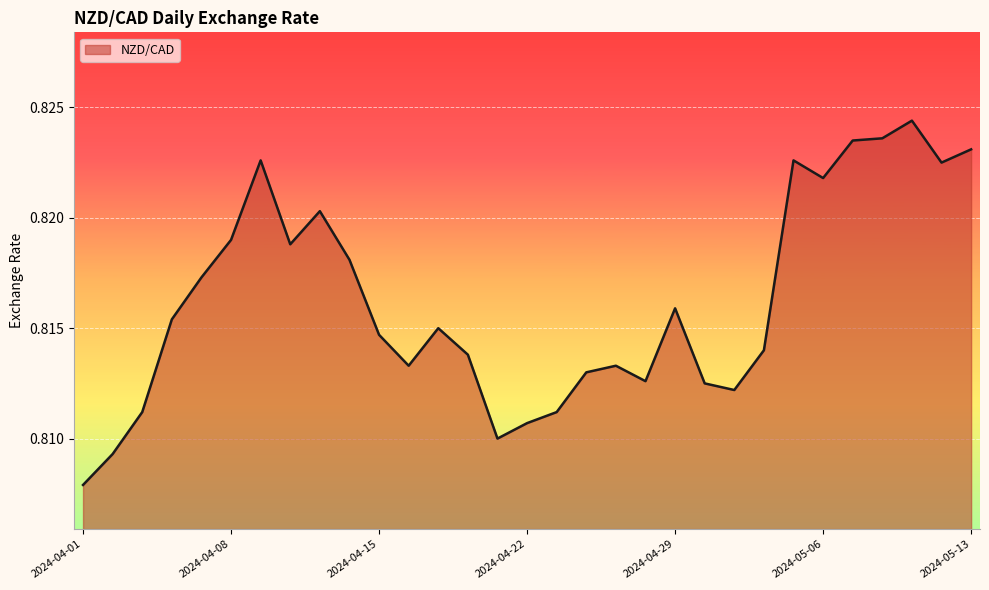

What is the value of the 22nd point from the left?

0.8